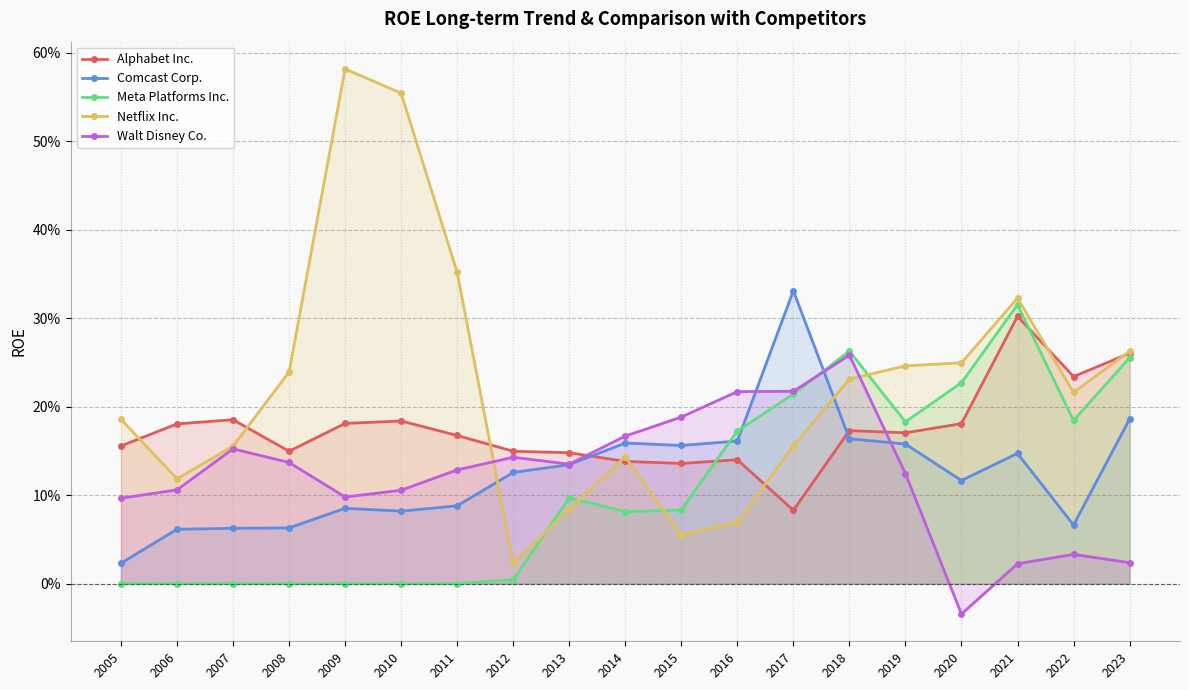

True or false: Walt Disney Co. and Meta Platforms Inc. intersect in this chart.

True